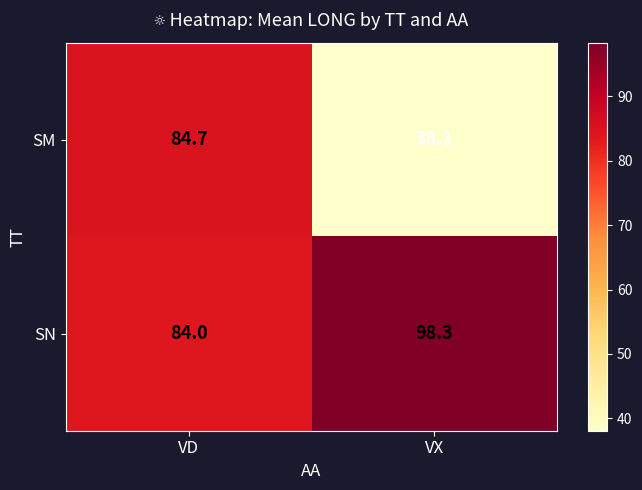

True or false: SN has a value of 44.4 at VD.

False